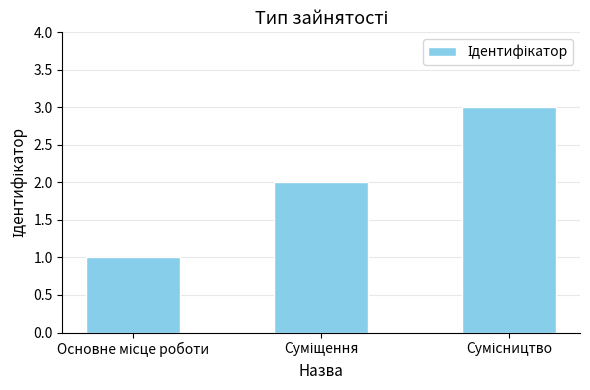

What is the sum of all values?

6